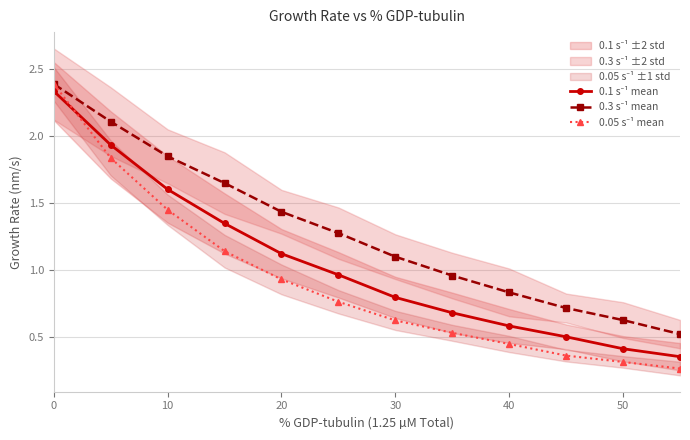

At how many categories does at least one series exceed 1?

7